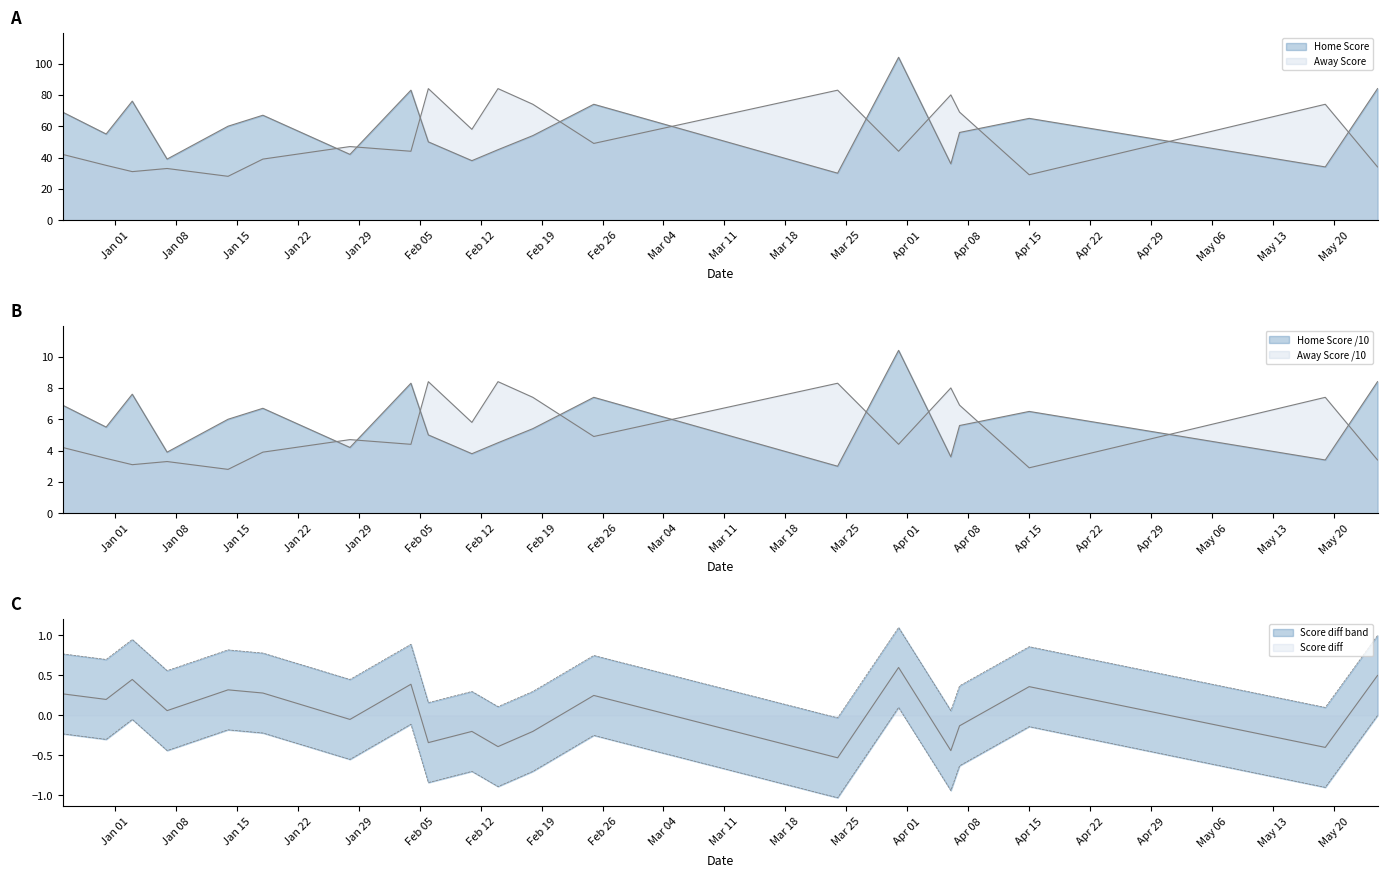

Rank the series by their maximum value, from highest to lowest.

Home Score, Away Score